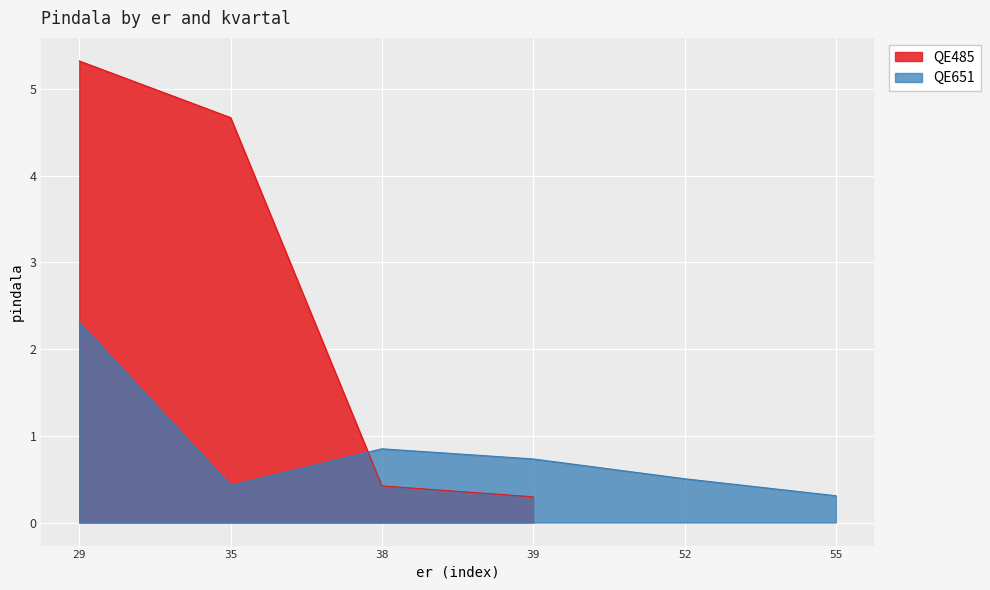

Where is the data nearest to the value 2?

38